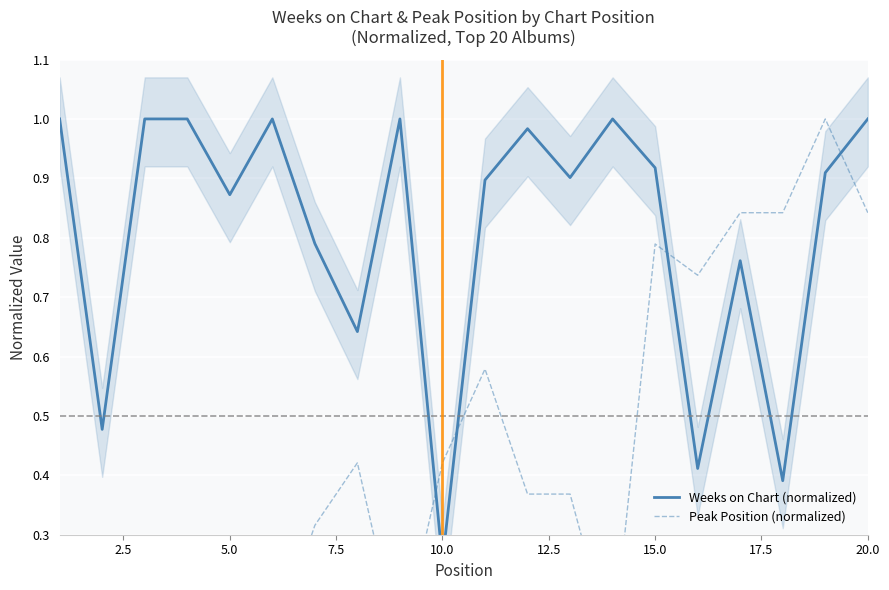

Is this an area chart (filled region under the line)?

No